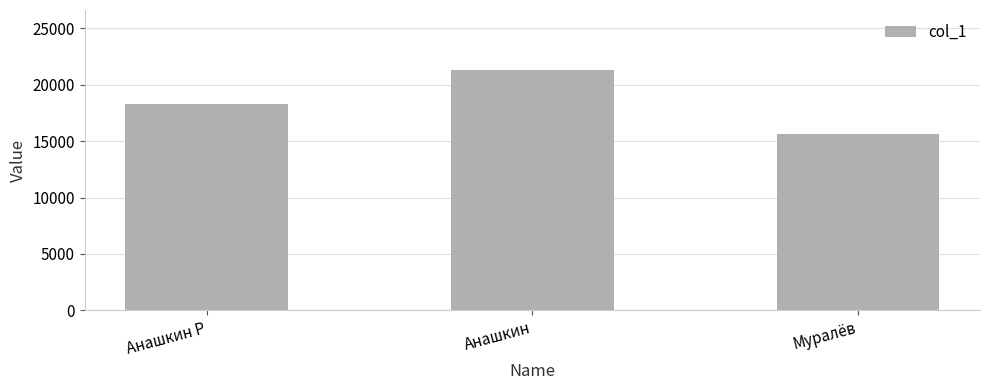

Reading left to right, extract all data points from this chart.

Анашкин Р=18250	Анашкин=21300	Муралёв=15600